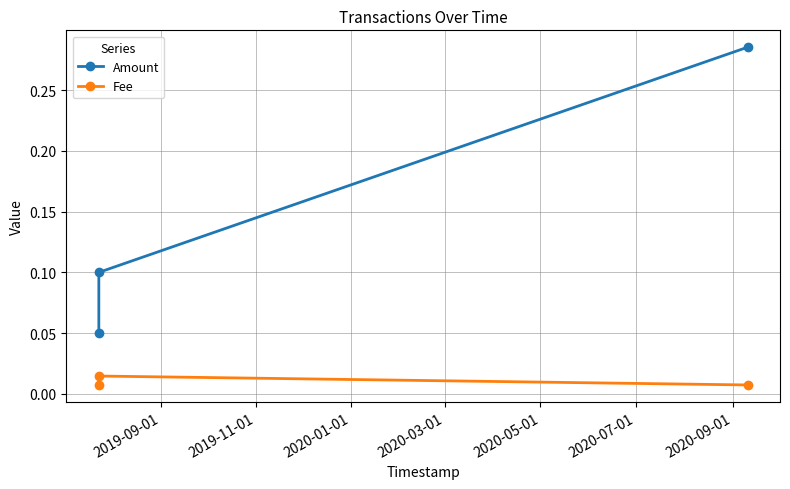

Rank the series by their average value, from highest to lowest.

Amount, Fee